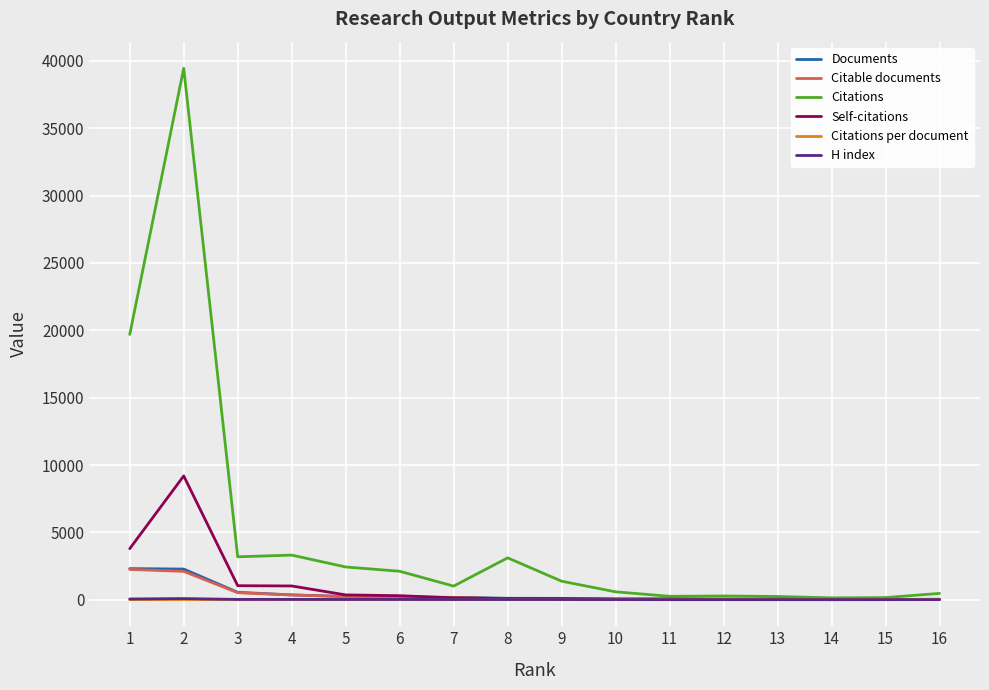

How many lines are shown in the chart?

6